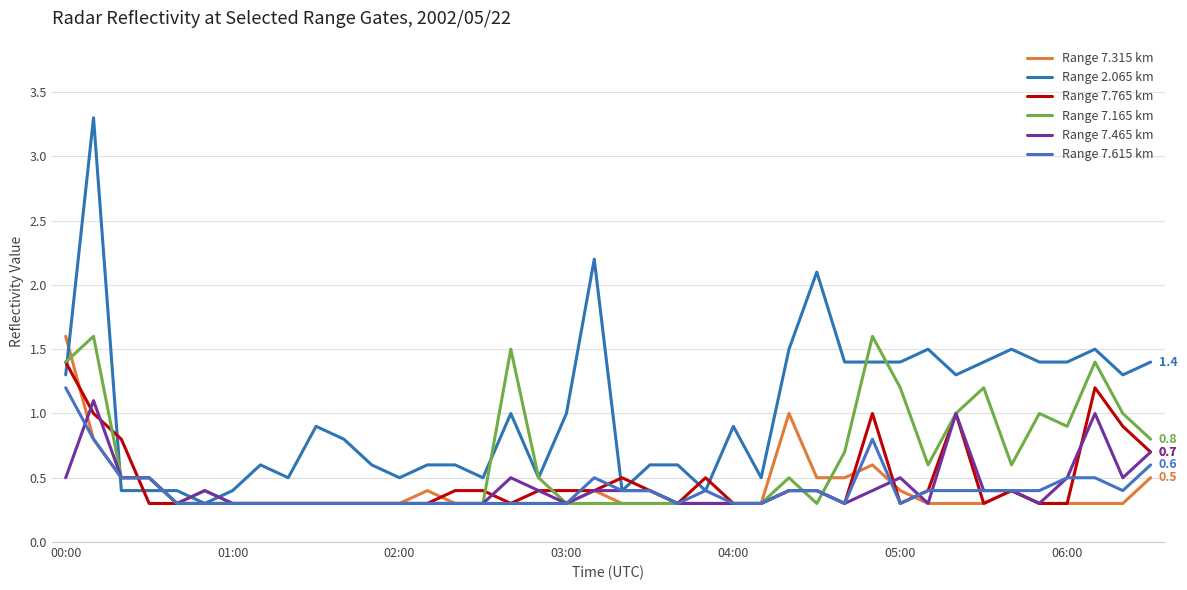

What are all the series names shown in the legend?

Range 7.315 km, Range 2.065 km, Range 7.765 km, Range 7.165 km, Range 7.465 km, Range 7.615 km